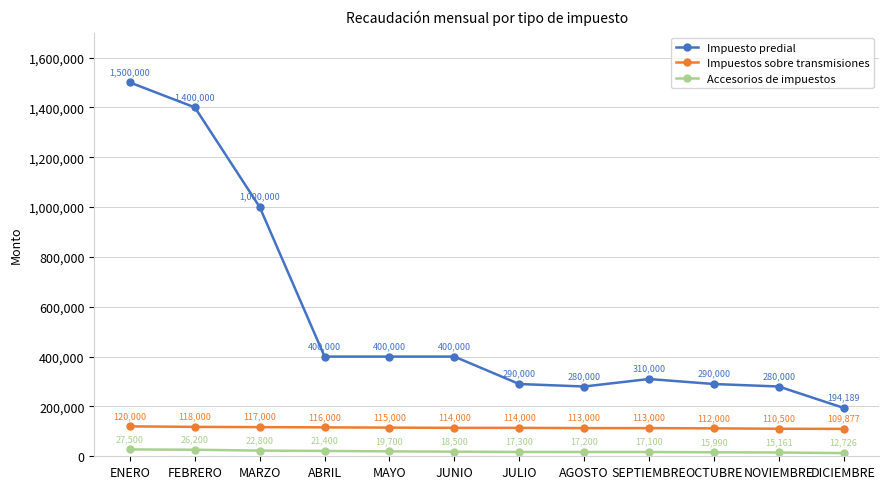

True or false: Impuesto predial has more than 0 points higher than both neighbors.

True